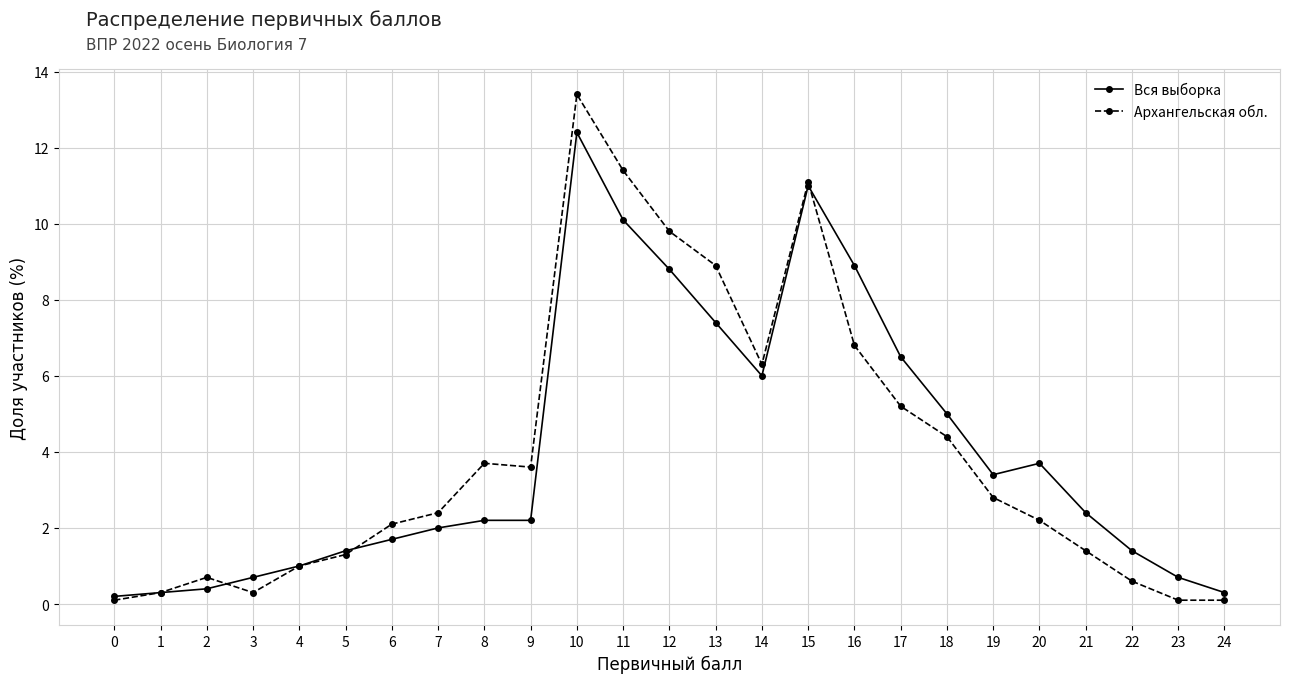

Where is the first local minimum for Архангельская обл.?

3